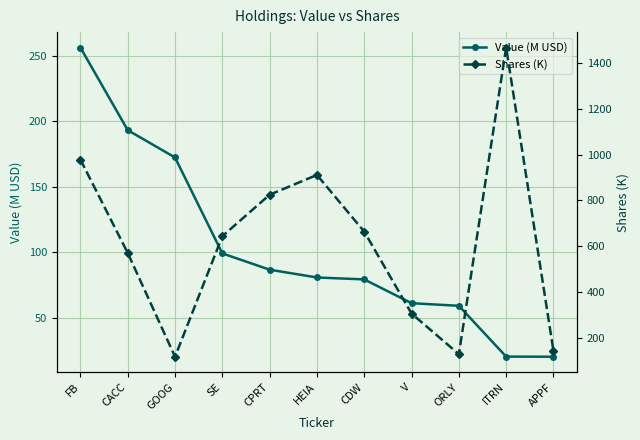

Is it true that Shares (K) equals 305.9 at V?

True